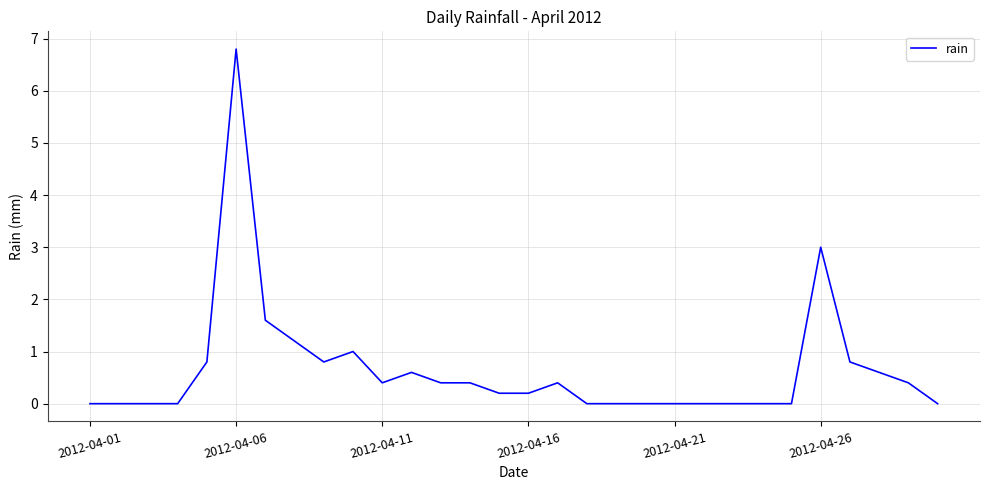

What is the maximum value shown in the chart?

6.8